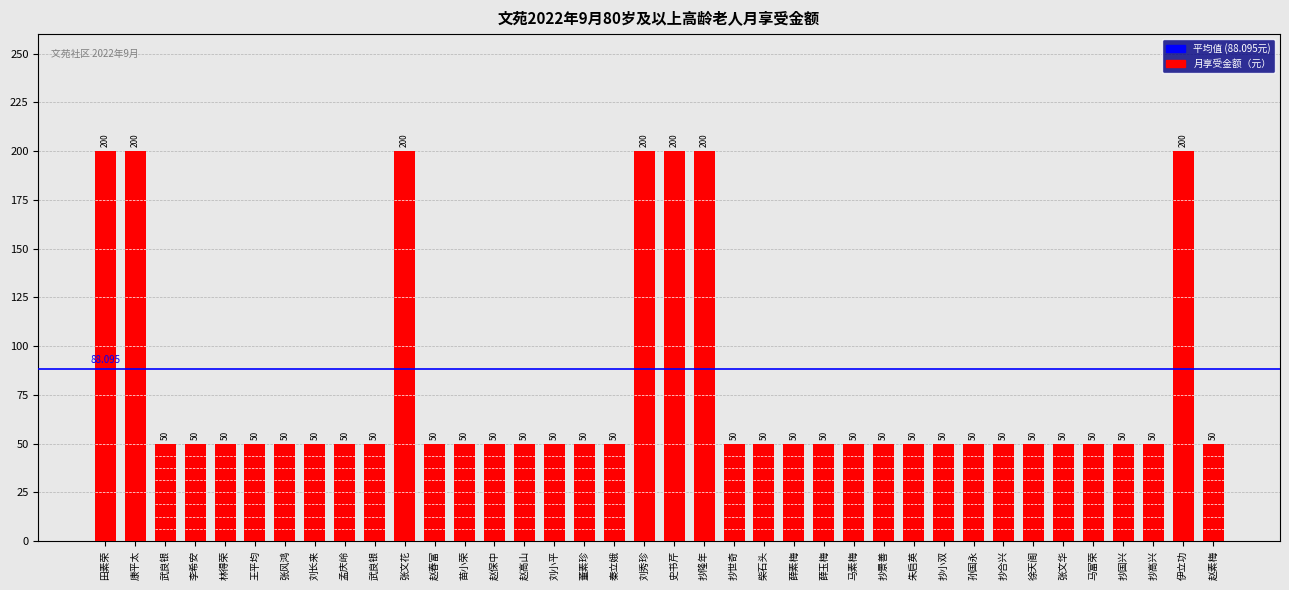

Reading right to left, extract all data points from this chart.

50	200	50	50	50	50	50	50	50	50	50	50	50	50	50	50	50	200	200	200	50	50	50	50	50	50	50	200	50	50	50	50	50	50	50	50	200	200